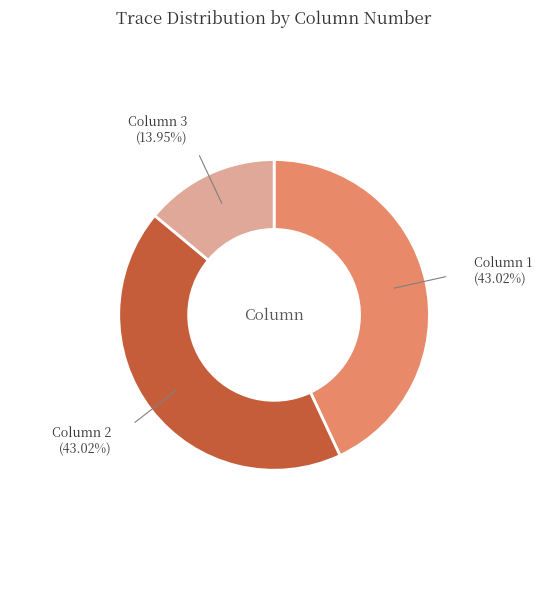

To the nearest percent, what percentage of the pie is Column 2?

43%